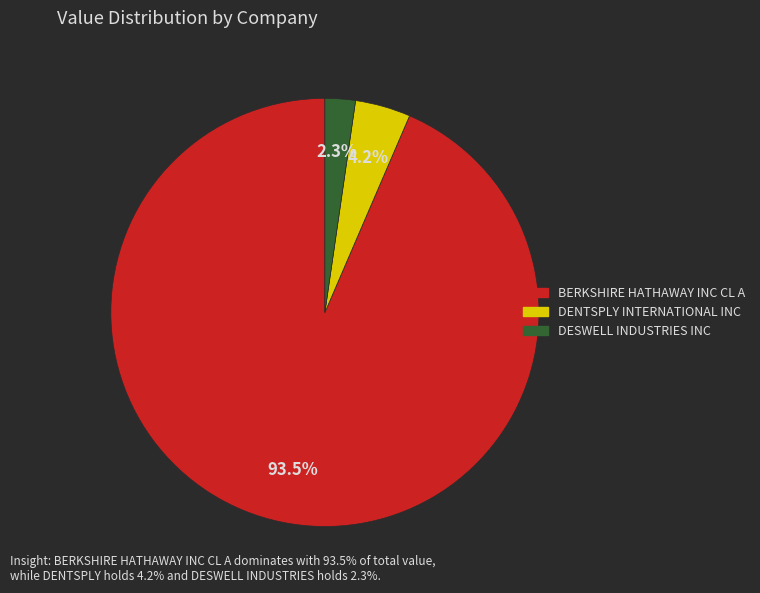

Which category has the smallest portion of the pie?

DESWELL INDUSTRIES INC